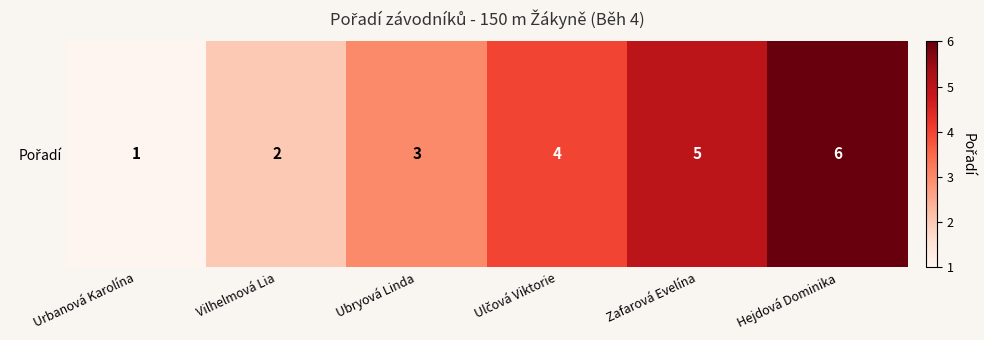

Rank the categories by value from highest to lowest.

Hejdová Dominika, Zafarová Evelína, Ulčová Viktorie, Ubryová Linda, Vilhelmová Lia, Urbanová Karolína